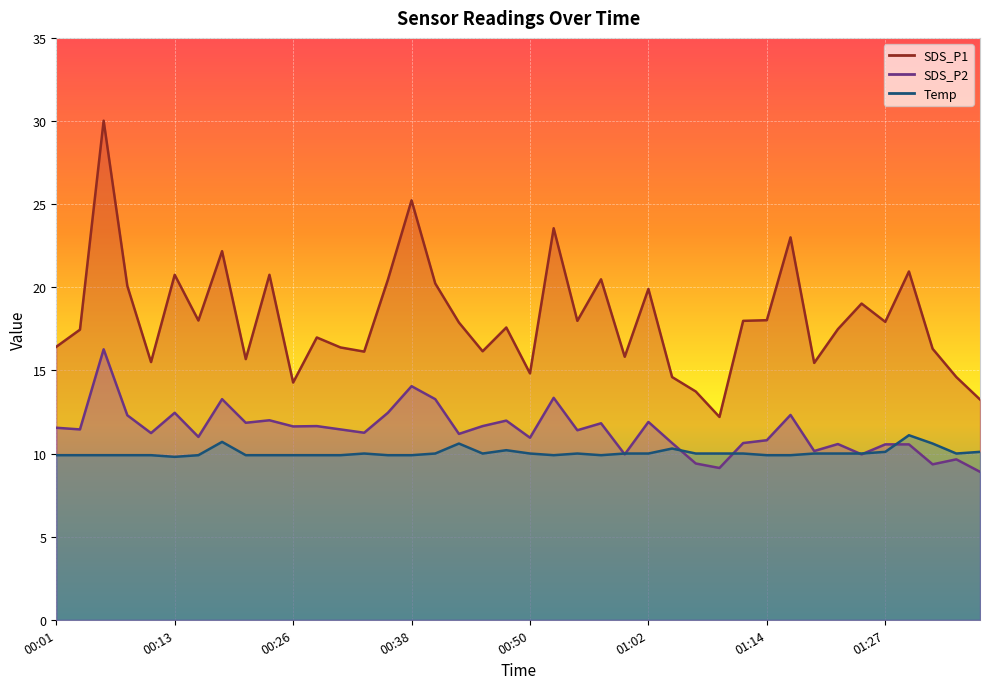

The value of Temp at 01:31 is 16.6. True or false?

False